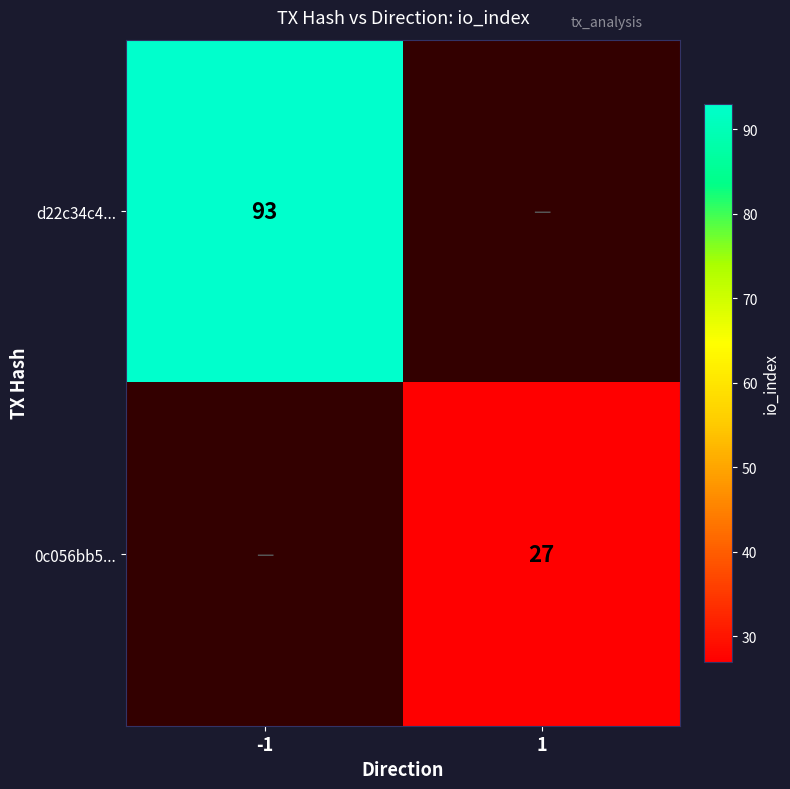

The 0c056bb5... series shows 27 at 1. True or false?

True